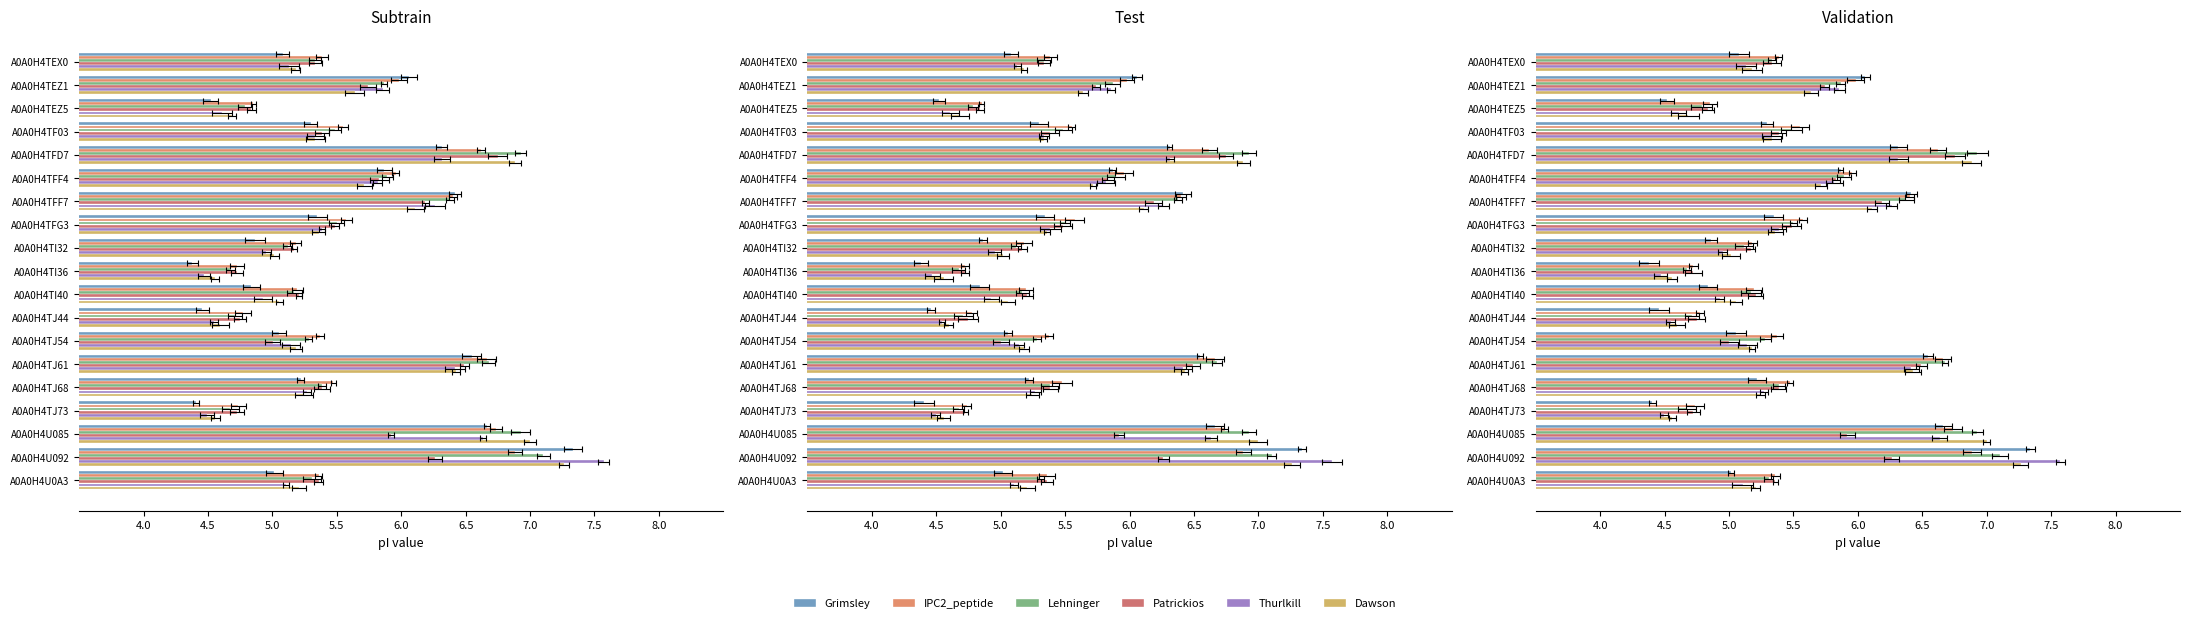

The Dawson series shows 8.7 at 13. True or false?

False